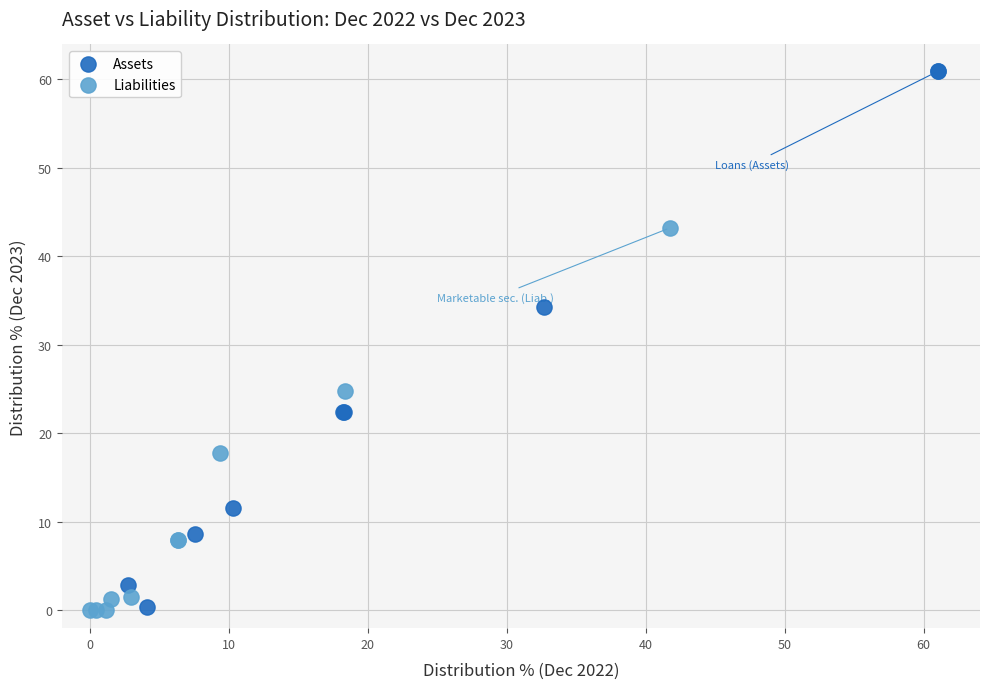

Which series contains the highest Y value?

Assets